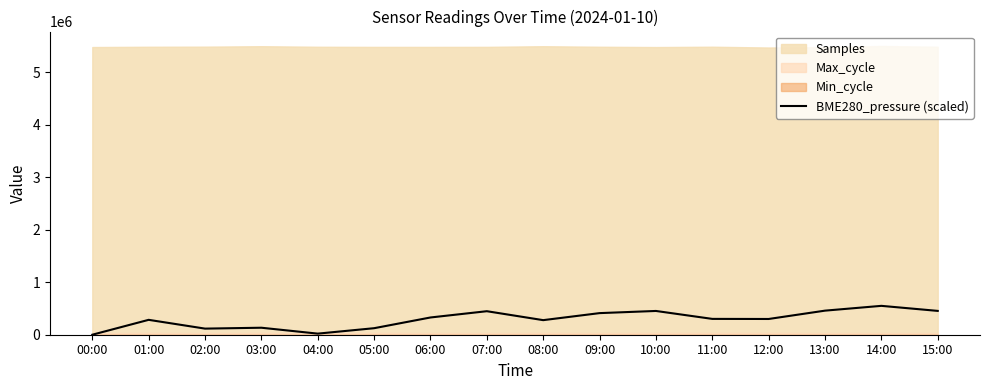

Is it true that BME280_pressure (scaled) equals 283708.2 at 01:00?

True